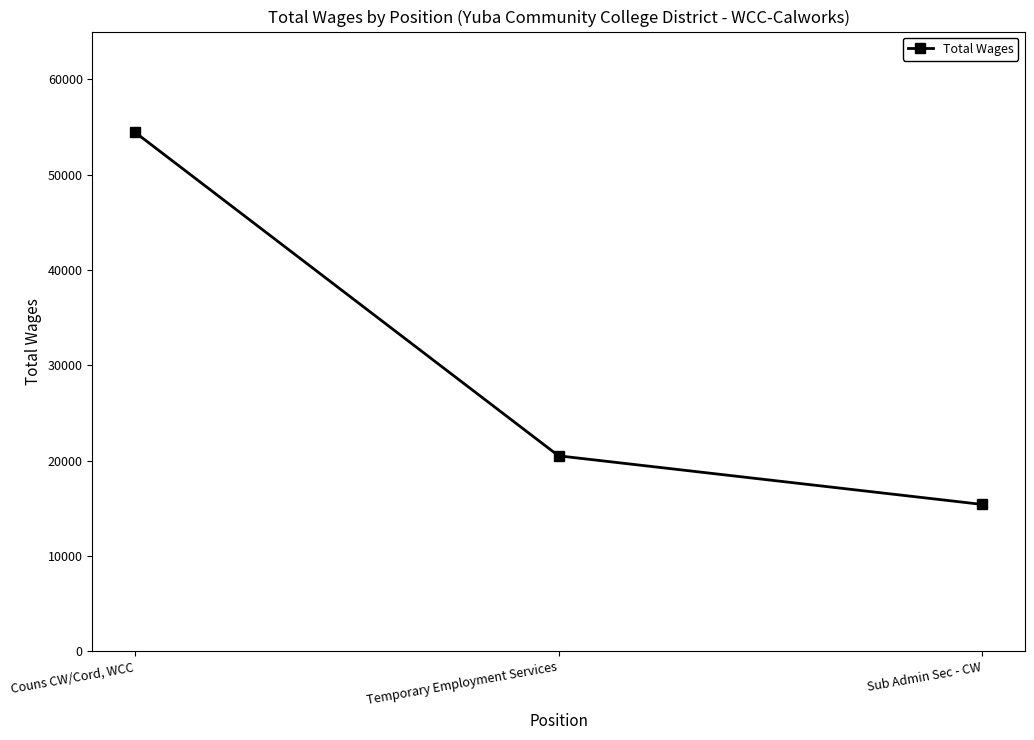

Reading right to left, what are all the values shown in this chart?

15412	20510	54450